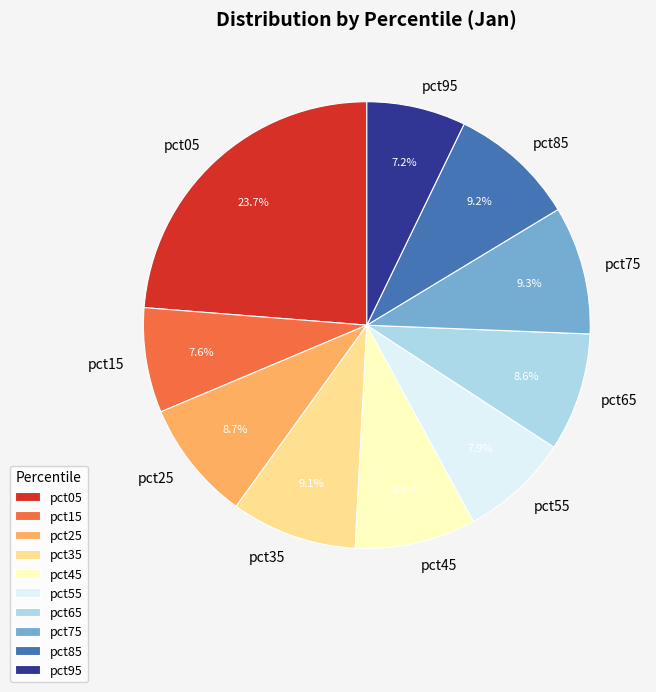

Which category has the biggest portion of the pie?

pct05